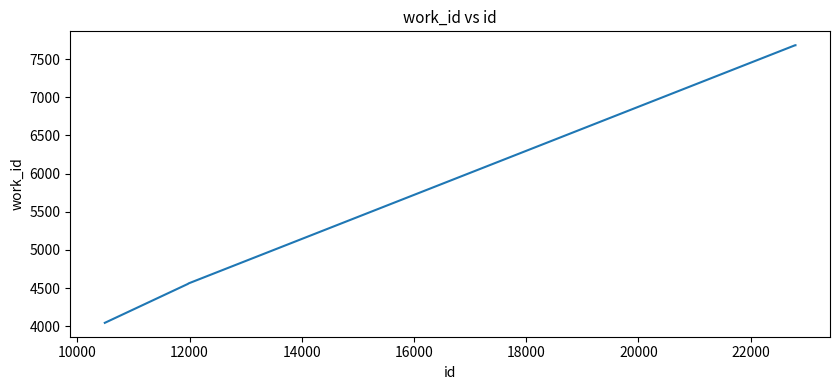

What is the difference between the second highest and second lowest values?

3127